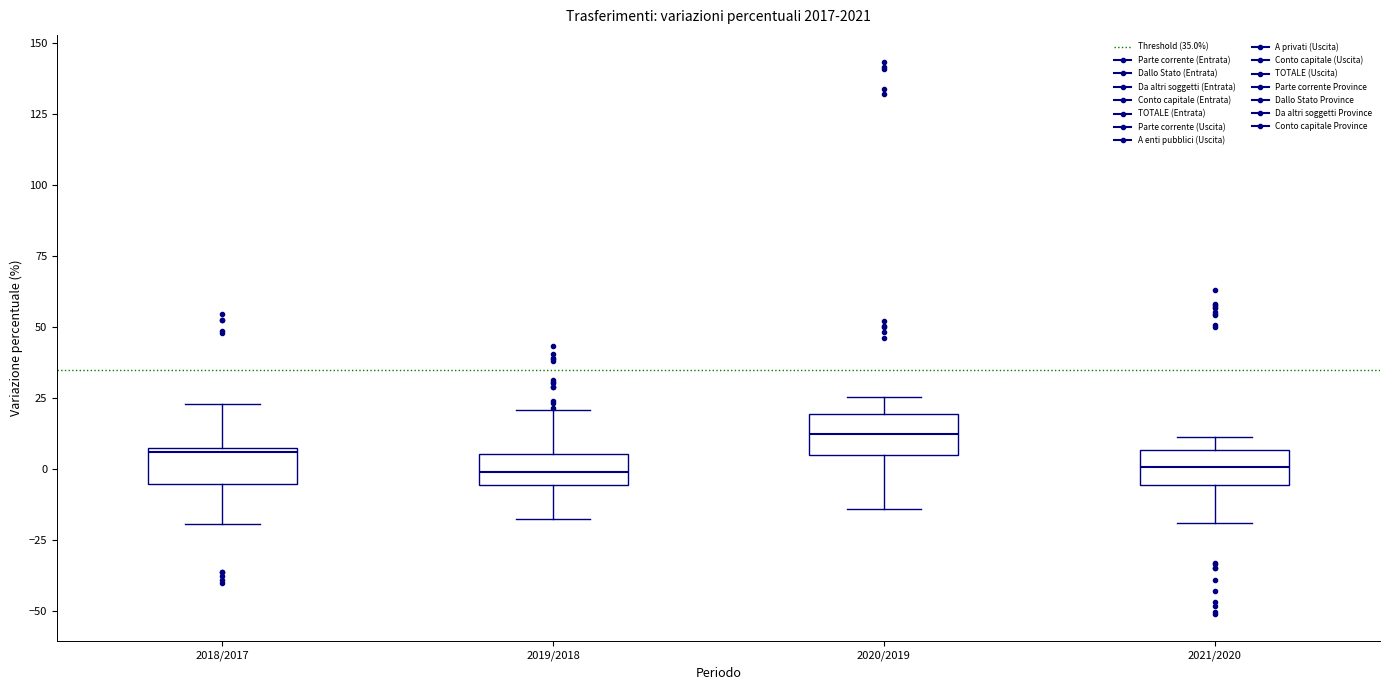

Reading left to right, transcribe this box plot: for each box, give where its median line is, the range the box spans, and where its two whiskers end, as read against the y-axis. The values are not printed on the chart, so give them approximately, as read against the axis.

2018/2017: median 5, box -5 to 10, whiskers -20 to 25
2019/2018: median 0, box -5 to 5, whiskers -20 to 20
2020/2019: median 15, box 5 to 20, whiskers -15 to 25
2021/2020: median 0, box -5 to 5, whiskers -20 to 10